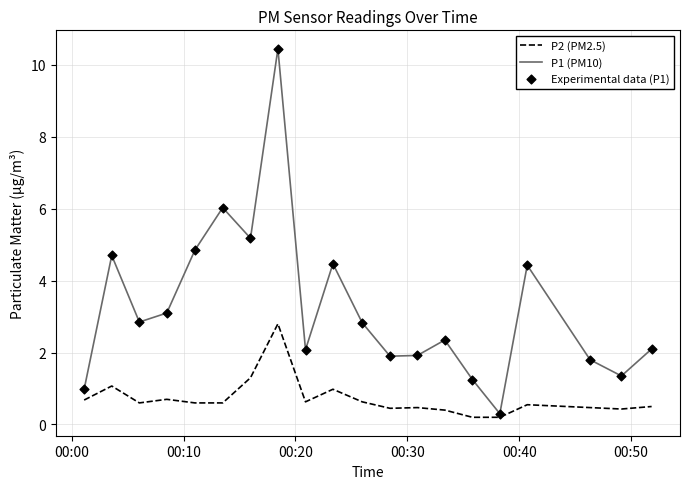

Rank the series by their maximum value, from highest to lowest.

P1 (PM10), P2 (PM2.5)